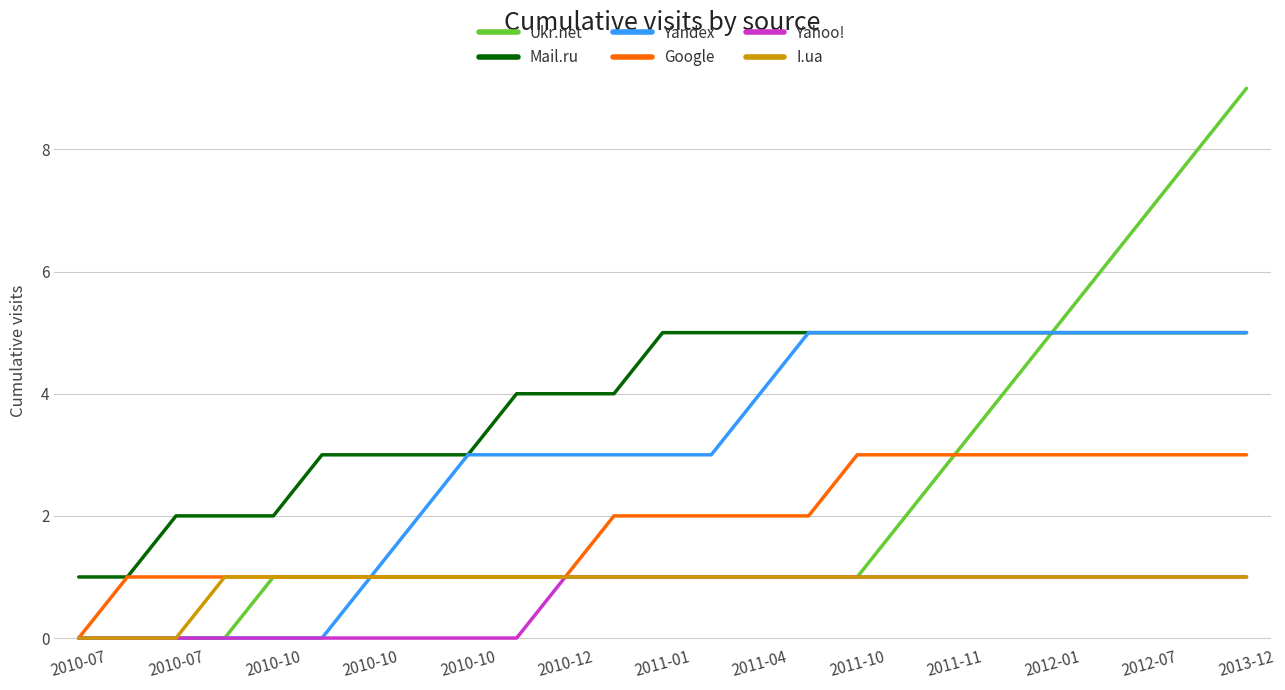

Which series has the largest total across all categories?

Mail.ru